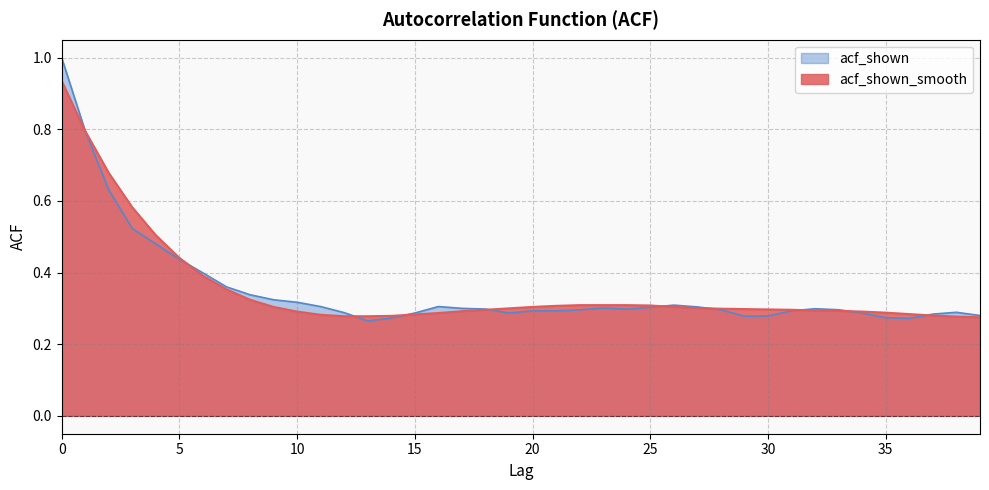

What is the value of the acf_shown point at the 15th from the left?

0.3